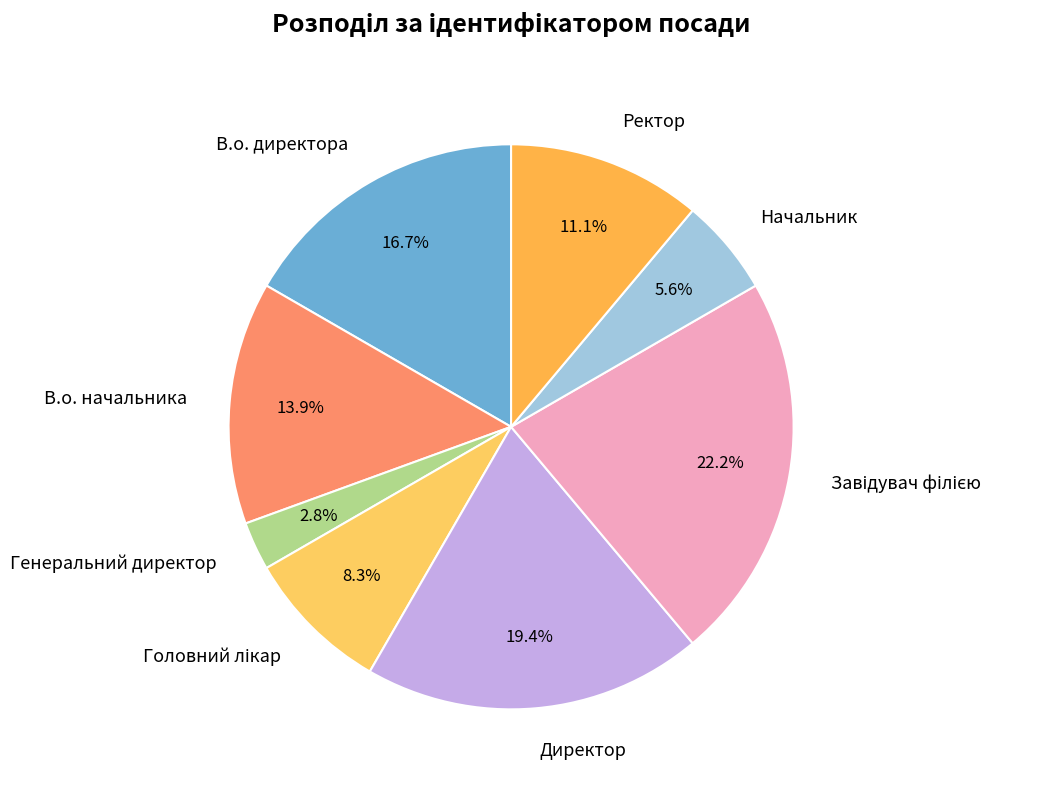

Is it true that В.о. директора is 23% of the pie?

False